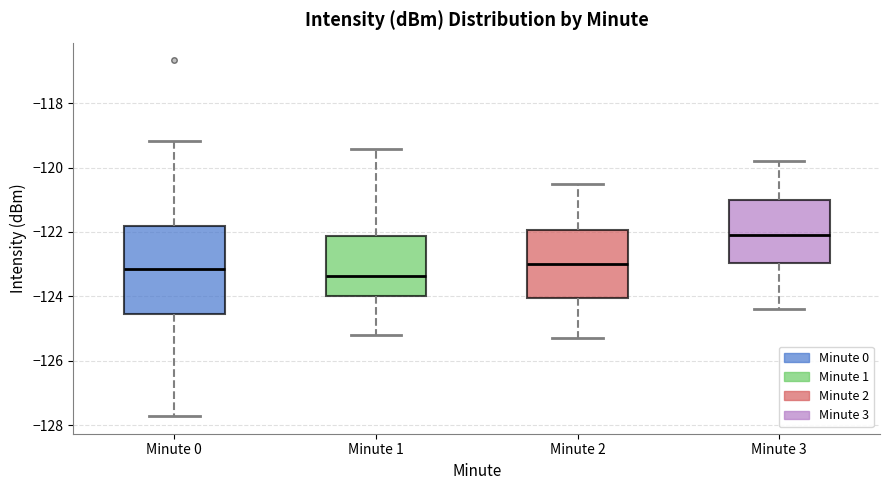

Reading left to right, transcribe this box plot: for each box, give where its median line is, the range the box spans, and where its two whiskers end, as read against the y-axis. The values are not printed on the chart, so give them approximately, as read against the axis.

Minute 0: median -123.2, box -124.6 to -121.8, whiskers -127.8 to -119.2
Minute 1: median -123.4, box -124.0 to -122.2, whiskers -125.2 to -119.4
Minute 2: median -123.0, box -124.0 to -122.0, whiskers -125.2 to -120.4
Minute 3: median -122.0, box -123.0 to -121.0, whiskers -124.4 to -119.8